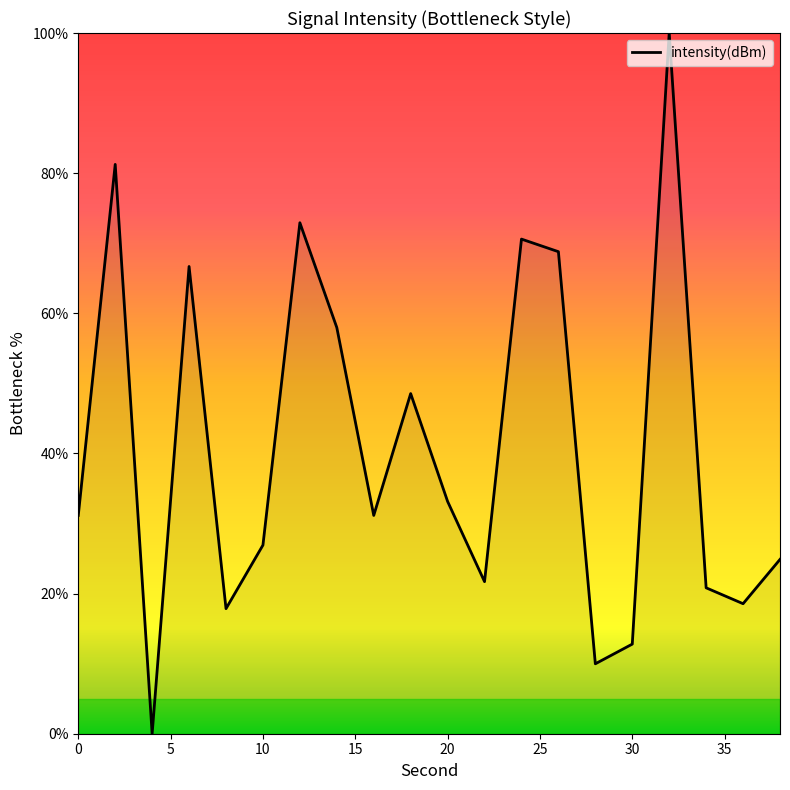

What is the maximum value shown in the chart?

100.0